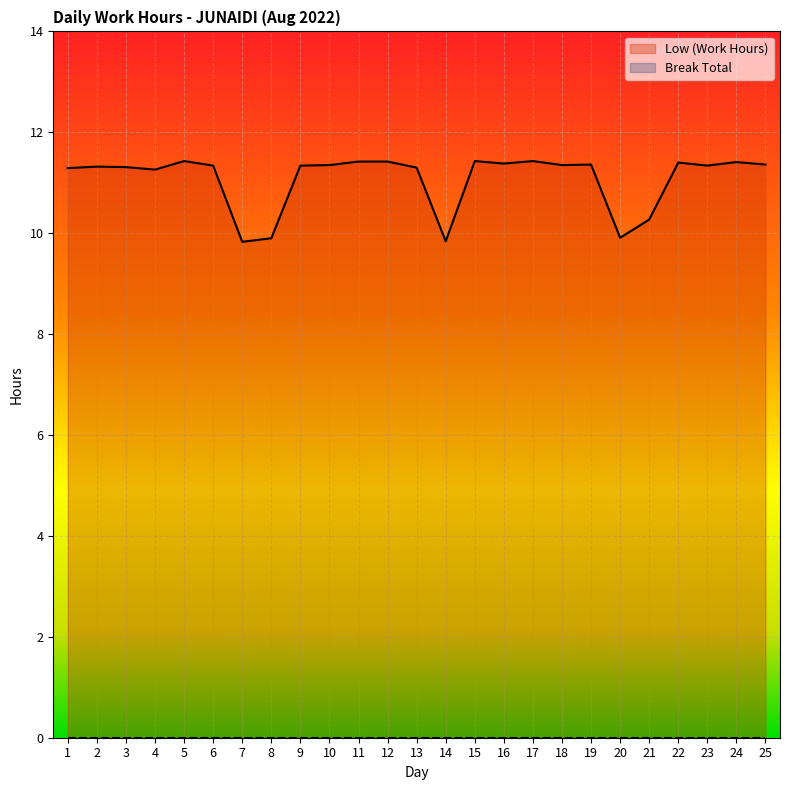

List the labels in order of value, largest first.

5, 15, 17, 11, 12, 24, 22, 16, 19, 25, 10, 18, 6, 9, 23, 2, 3, 13, 1, 4, 21, 20, 8, 14, 7